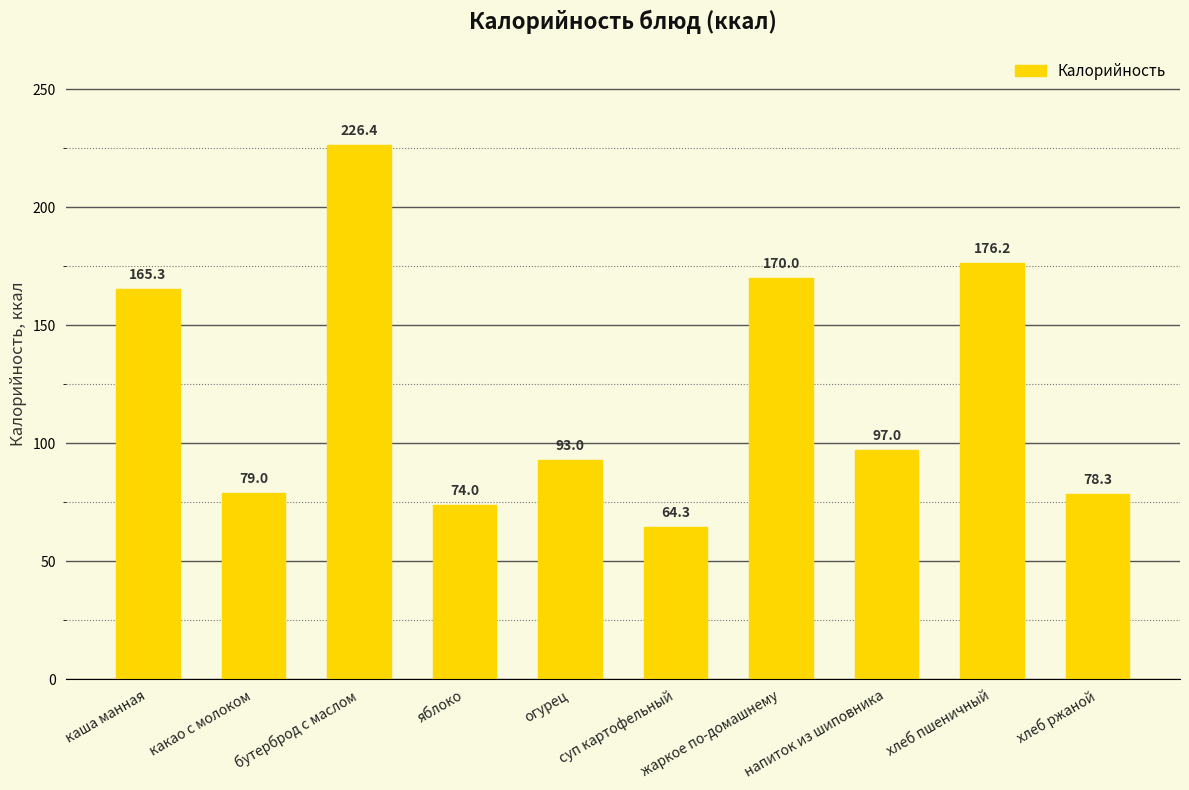

True or false: the data shows 79.0 at какао с молоком.

True